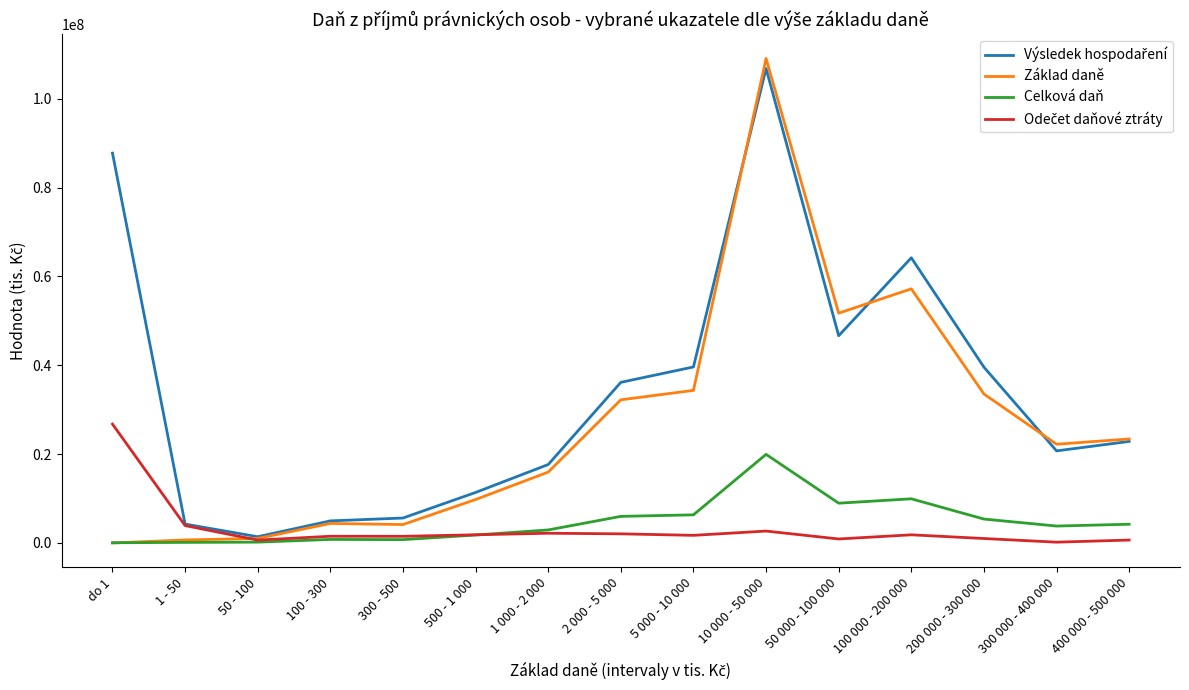

How many lines are shown in the chart?

4